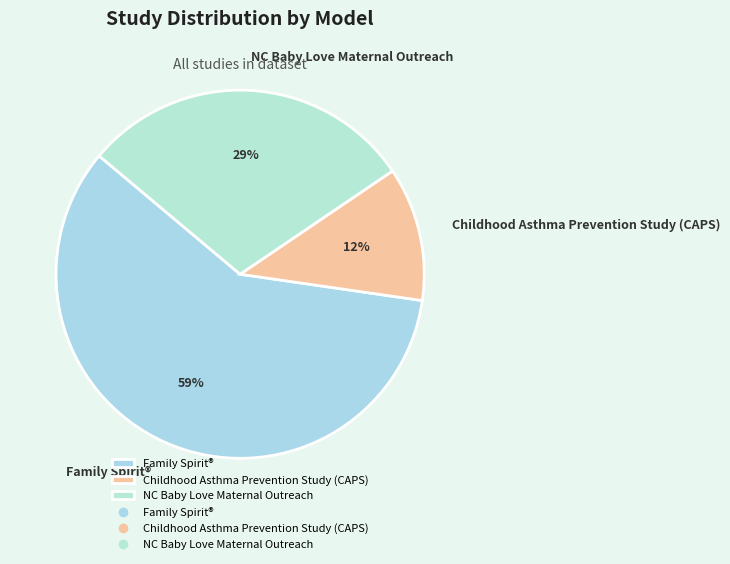

Is the sum of Childhood Asthma Prevention Study (CAPS) and NC Baby Love Maternal Outreach greater than half?

No